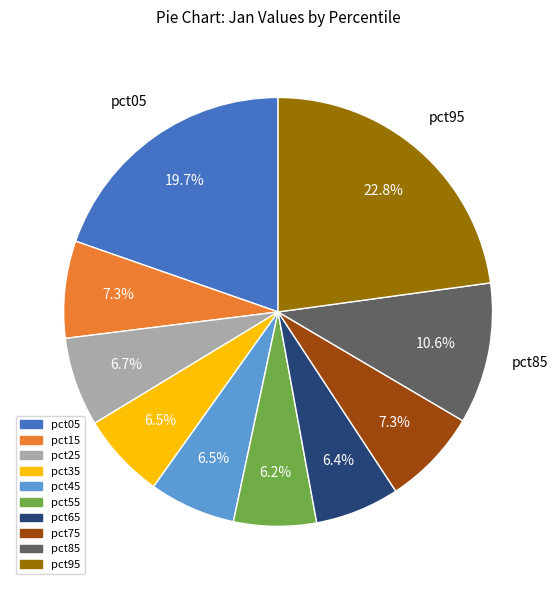

Does any single category account for the majority?

No